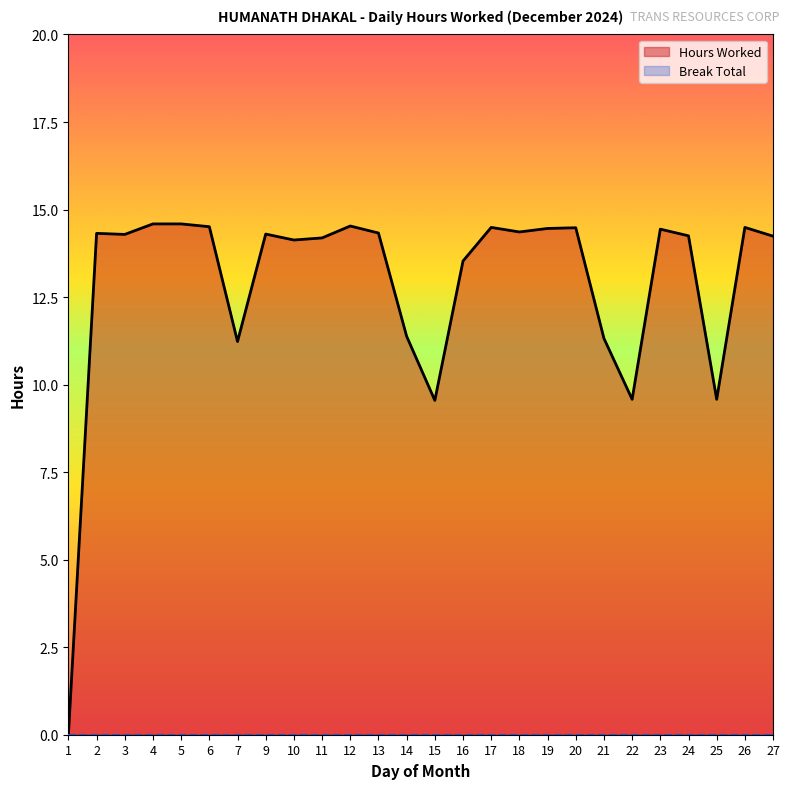

Rank the categories by value from highest to lowest.

4, 5, 12, 6, 17, 26, 20, 19, 23, 18, 13, 2, 9, 3, 24, 27, 11, 10, 16, 14, 21, 7, 22, 25, 15, 1